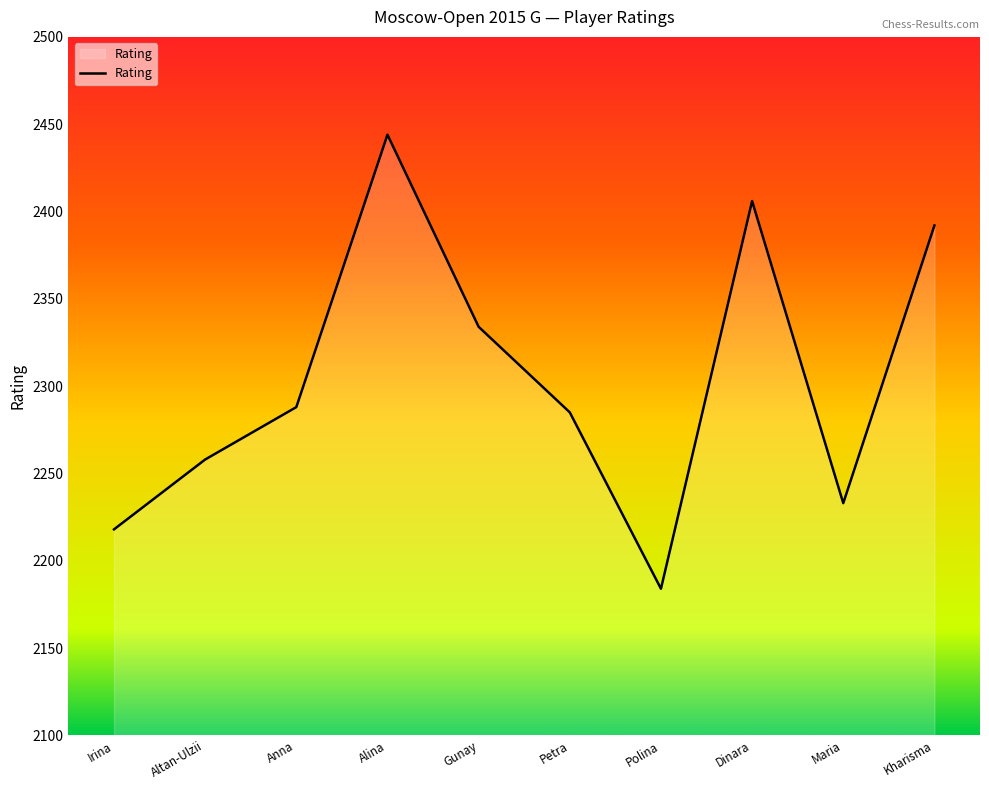

The chart shows a value of 2334 at Gunay. True or false?

True